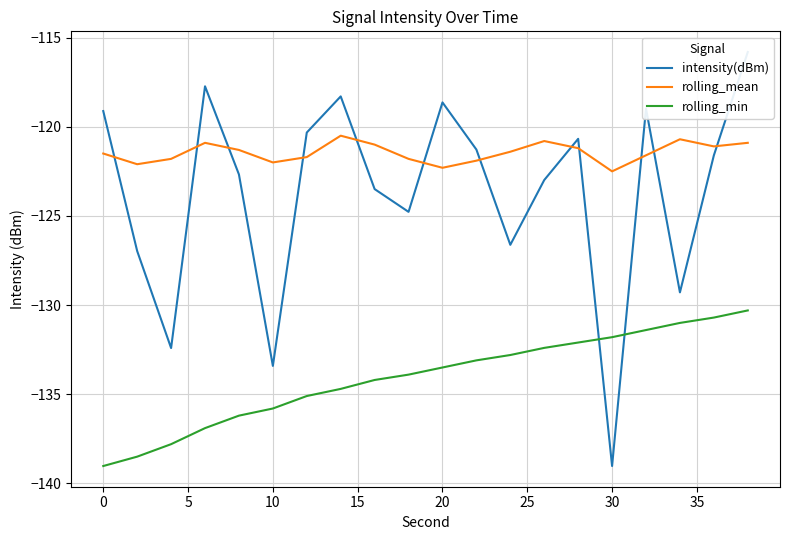

True or false: rolling_mean has more than 0 interior local peaks.

True